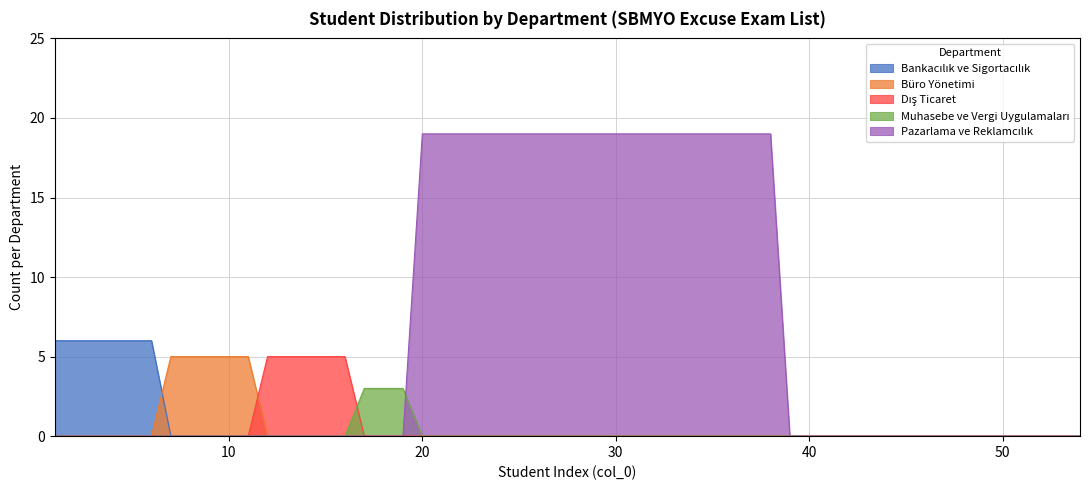

True or false: Muhasebe ve Vergi Uygulamaları and Pazarlama ve Reklamcılık cross at least once.

False